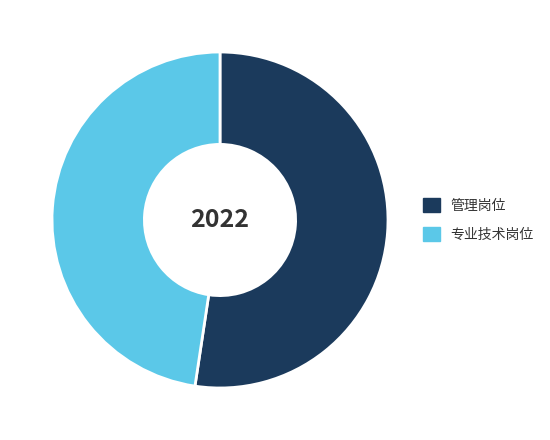

Is 专业技术岗位 the majority of the pie?

No